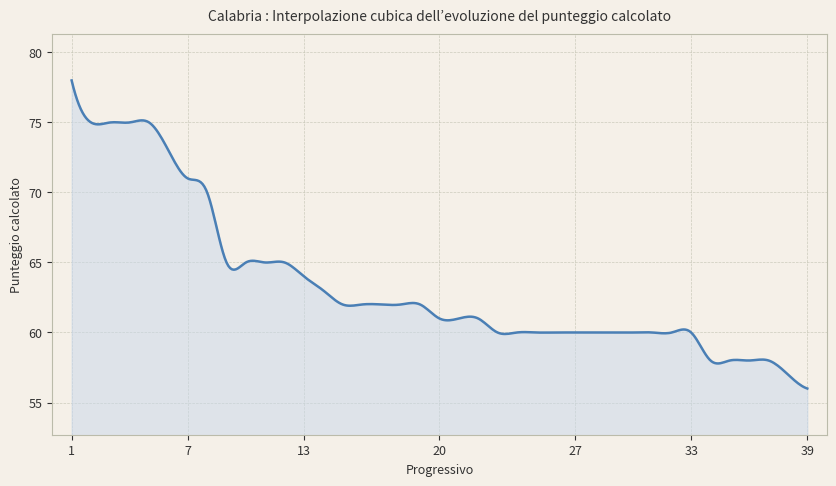

What is the greatest value displayed?

78.0